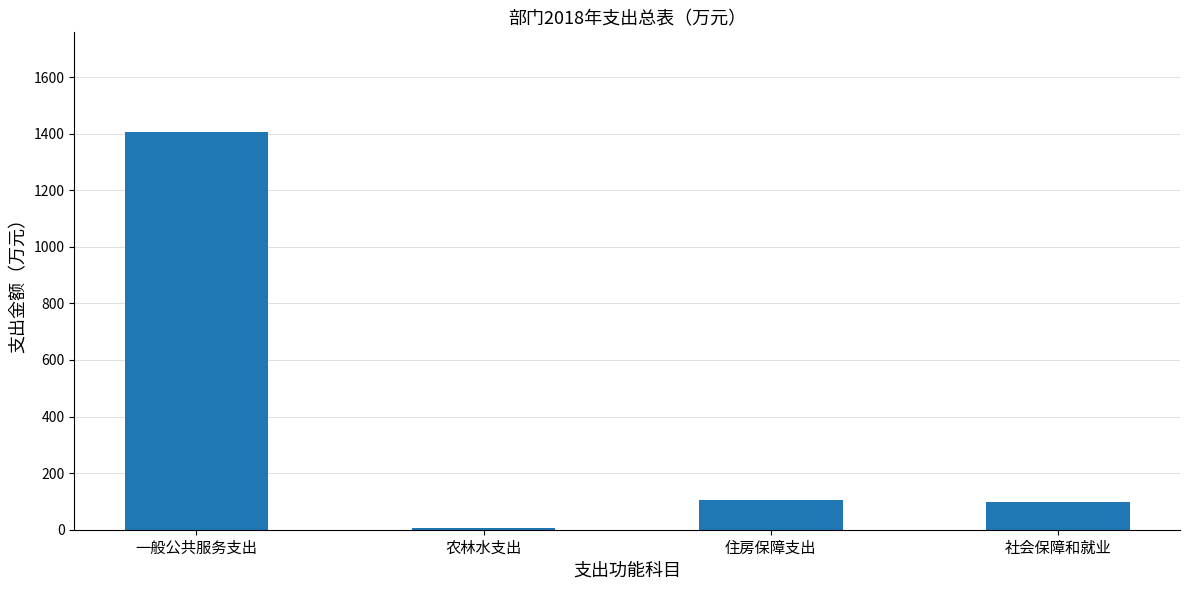

Which has a higher value, 一般公共服务支出 or 农林水支出?

一般公共服务支出